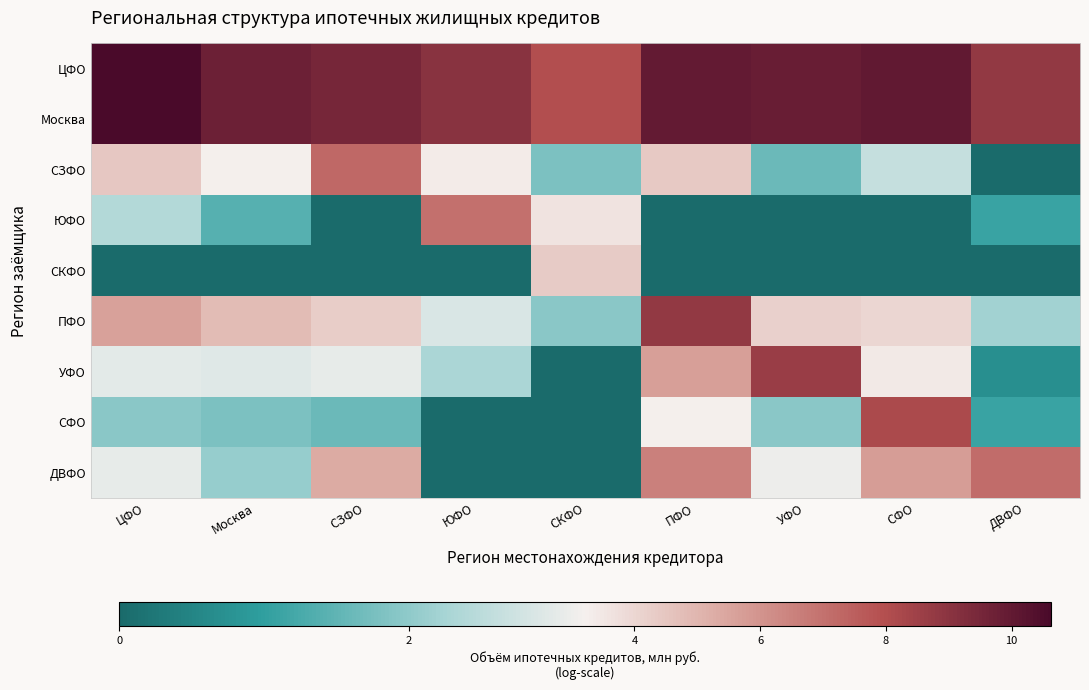

Which series has the largest total across all categories?

ЦФО